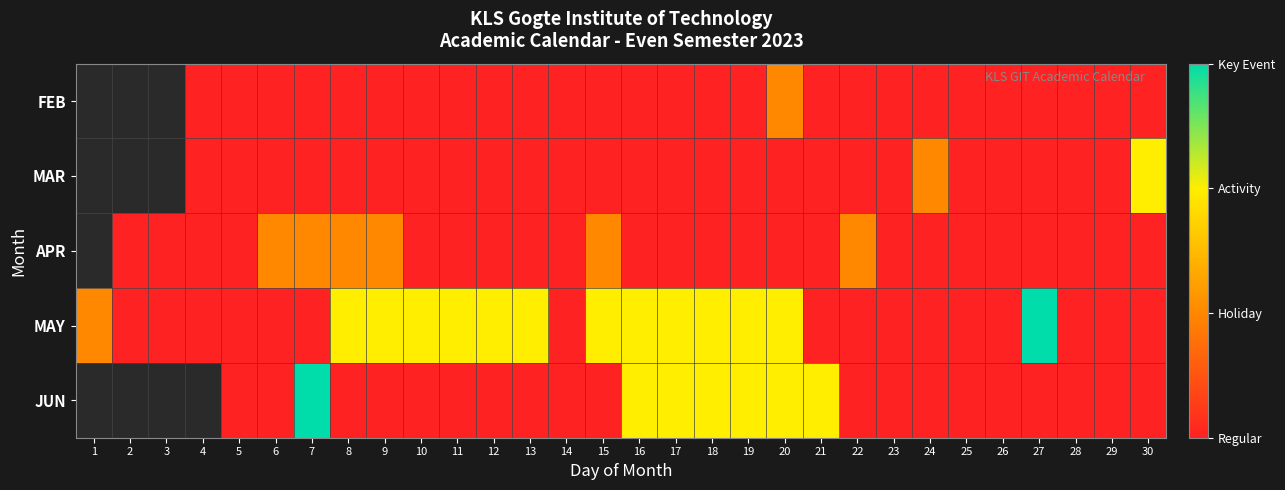

Which series changed the most between 1 and 12?

MAY